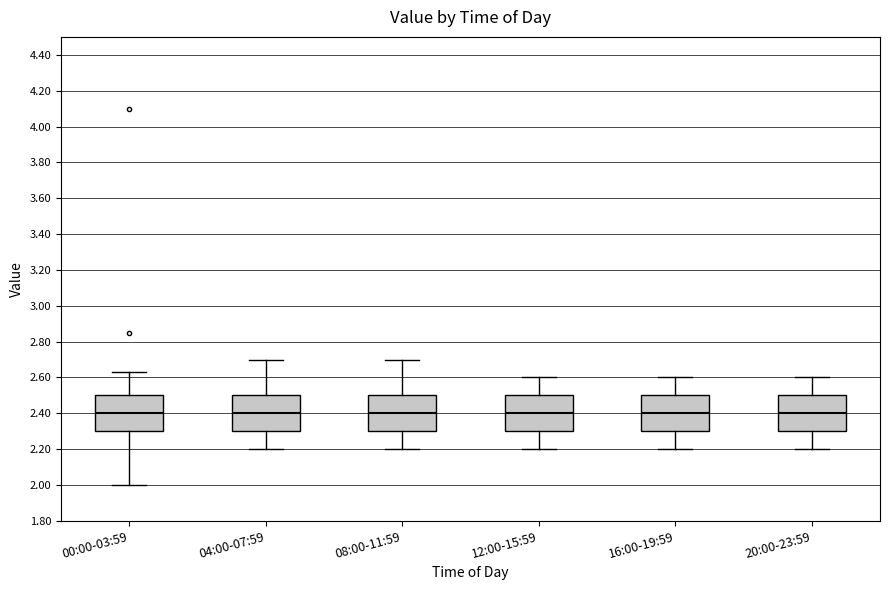

Where does the median line of the box for 12:00-15:59 sit on the y-axis? The values are not printed on the chart, so give them approximately, as read against the axis.

2.40